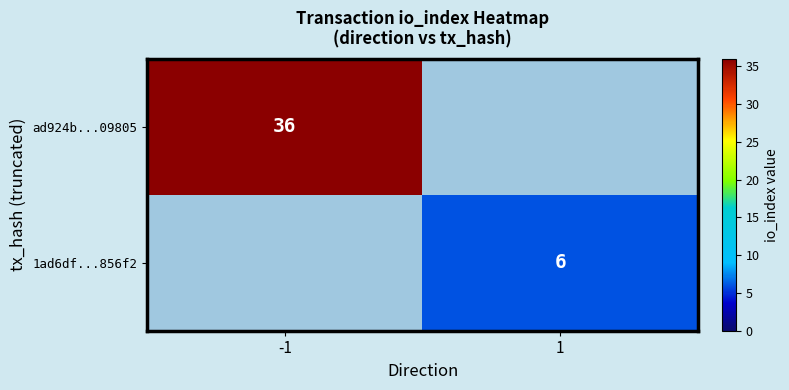

The value of ad924b...09805 at -1 is 36. True or false?

True